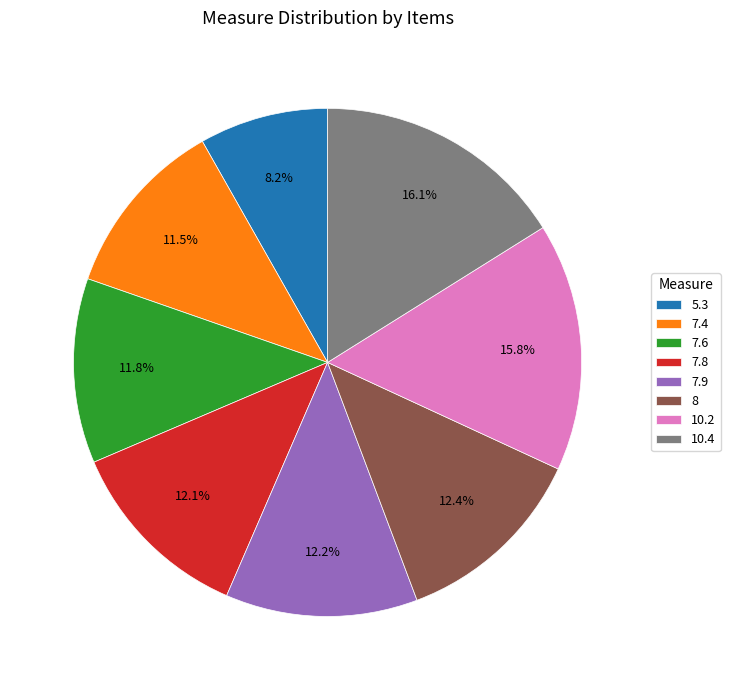

To the nearest percent, what is the difference between the 7.8 and 10.4 slice percentages?

4%